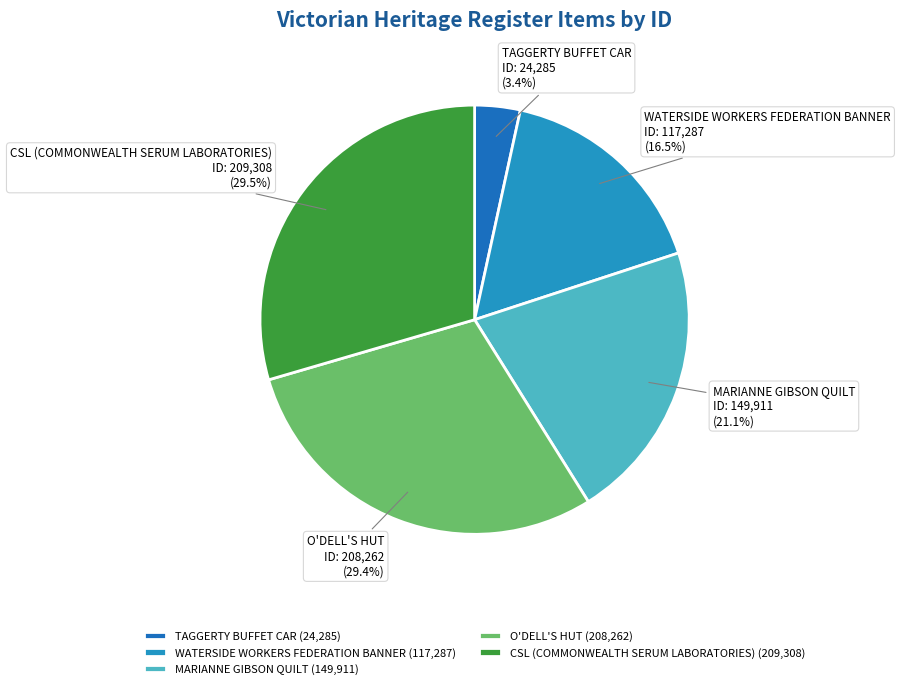

How many slices are in this pie chart?

5